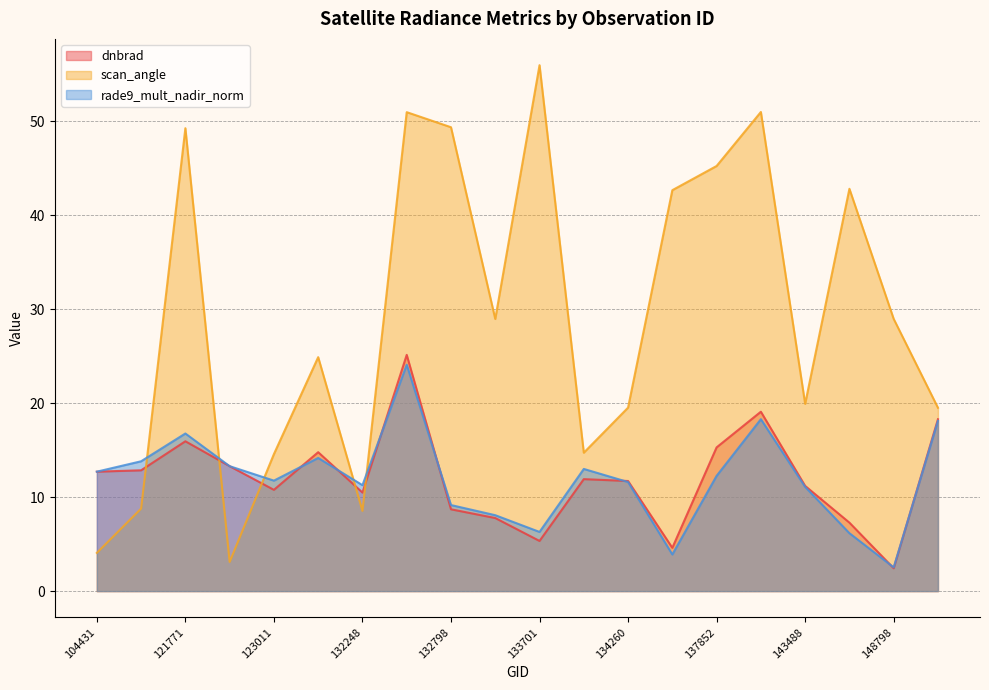

What is the value of the dnbrad point at the 13th from the left?

11.7